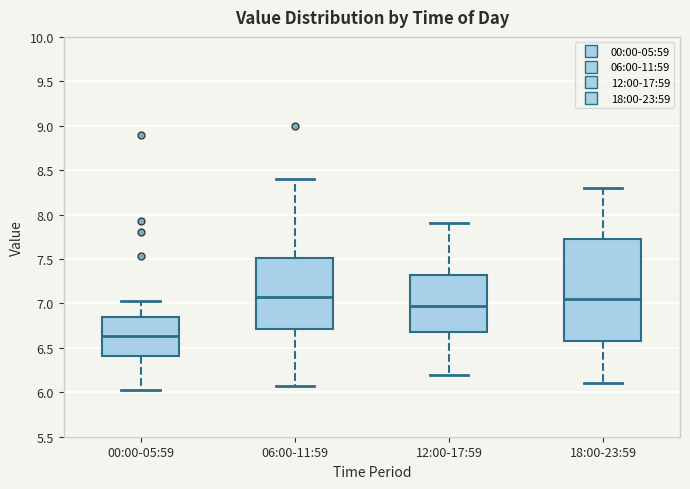

Reading left to right, transcribe this box plot: for each box, give where its median line is, the range the box spans, and where its two whiskers end, as read against the y-axis. The values are not printed on the chart, so give them approximately, as read against the axis.

00:00-05:59: median 6.65, box 6.40 to 6.85, whiskers 6.05 to 7.05
06:00-11:59: median 7.10, box 6.70 to 7.50, whiskers 6.05 to 8.40
12:00-17:59: median 7.00, box 6.70 to 7.35, whiskers 6.20 to 7.90
18:00-23:59: median 7.05, box 6.60 to 7.75, whiskers 6.10 to 8.30